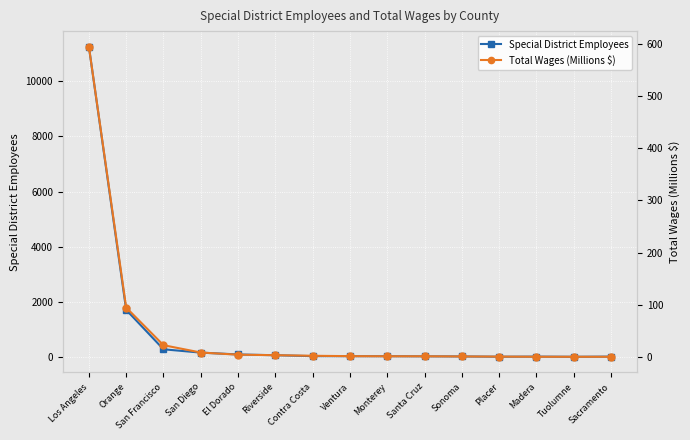

Is this an area chart (filled region under the line)?

No